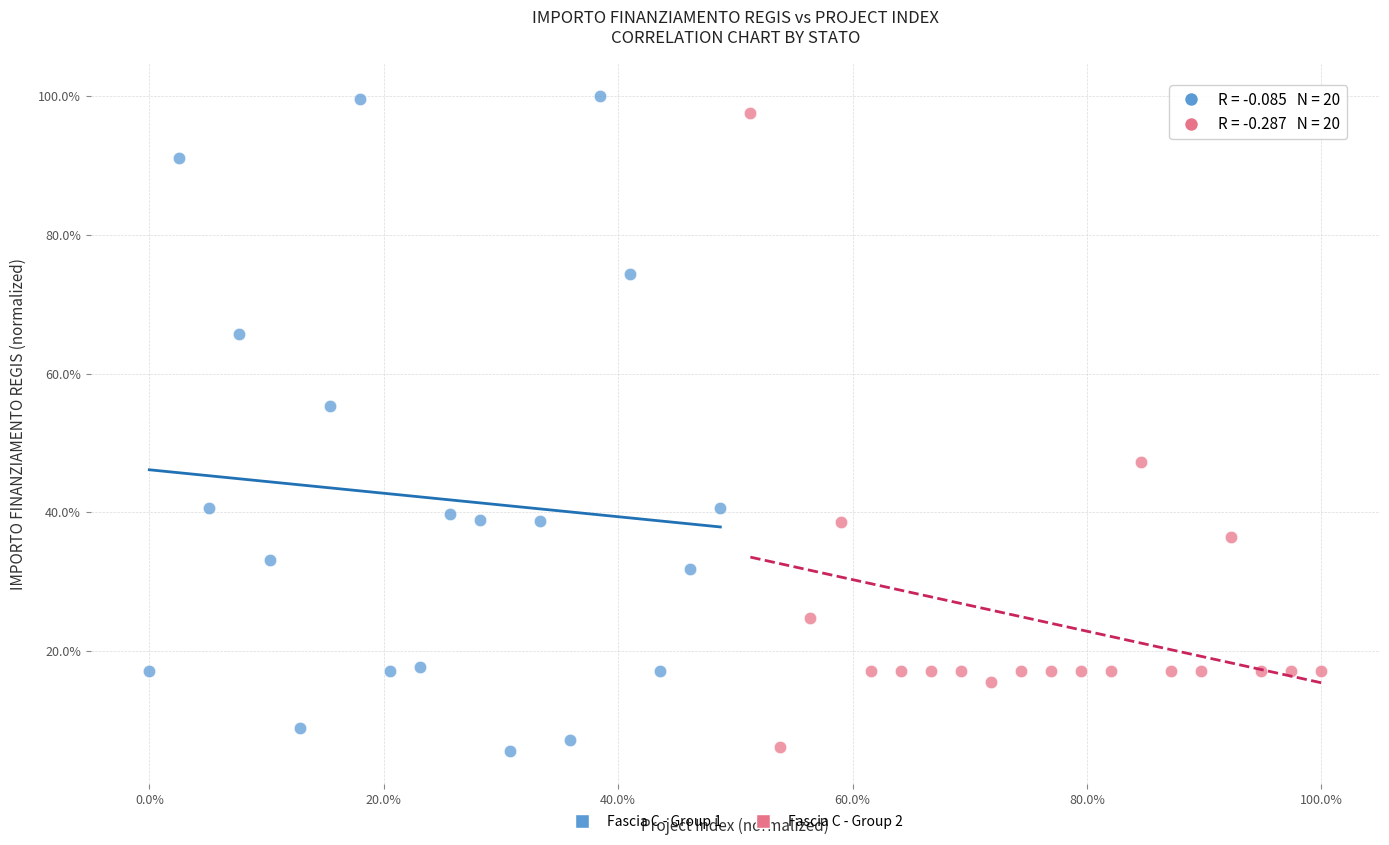

What are all the series names shown in the legend?

Fascia C - Group 1, Fascia C - Group 2